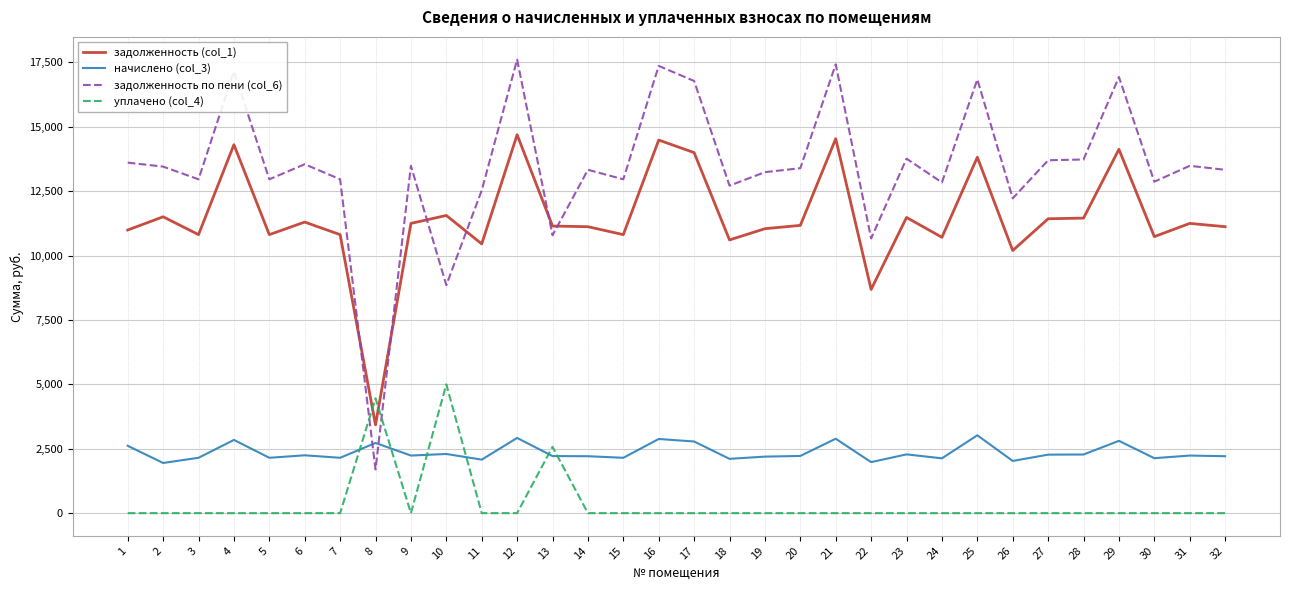

Which series has the largest total across all categories?

задолженность по пени (col_6)